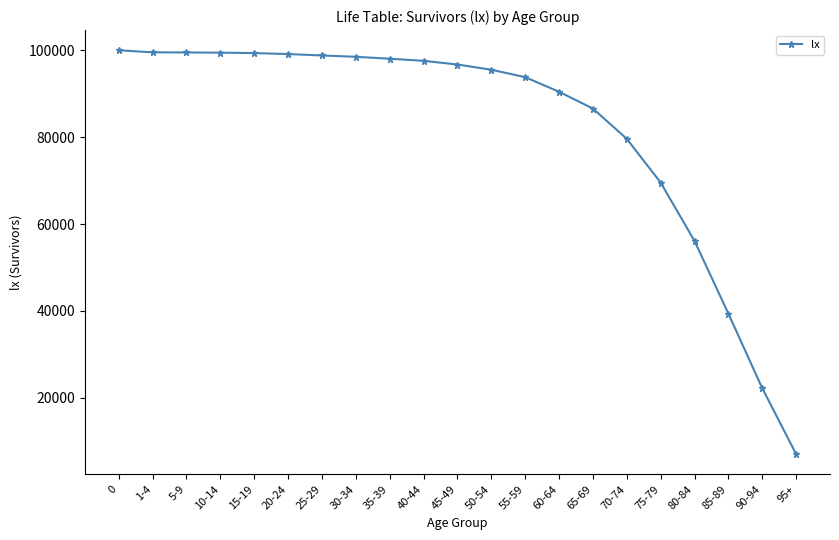

What is the average value?

82231